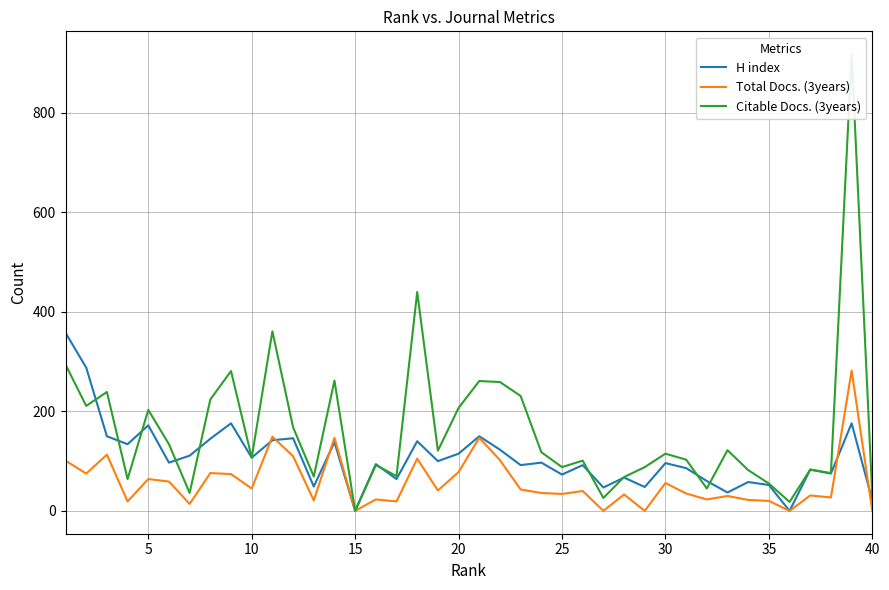

The value of Total Docs. (3years) at 15 is 0. True or false?

True